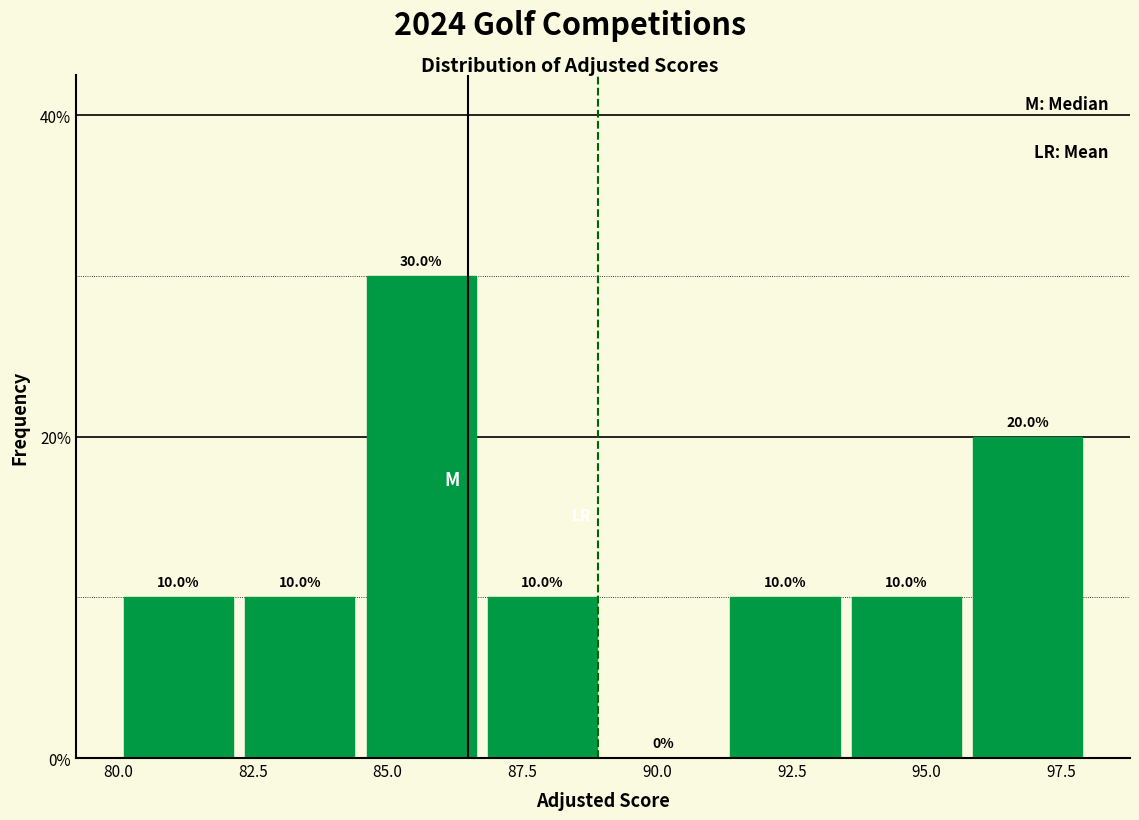

Reading left to right, transcribe this chart: for each bar, give the range it covers on the x-axis and its height. The bar edges are not printed on the chart, so give them approximately, as read against the axis.

80.00 to 82.25: 10.0
82.25 to 84.50: 10.0
84.50 to 86.75: 30.0
86.75 to 89.00: 10.0
89.00 to 91.25: 0.0
91.25 to 93.50: 10.0
93.50 to 95.75: 10.0
95.75 to 98.00: 20.0